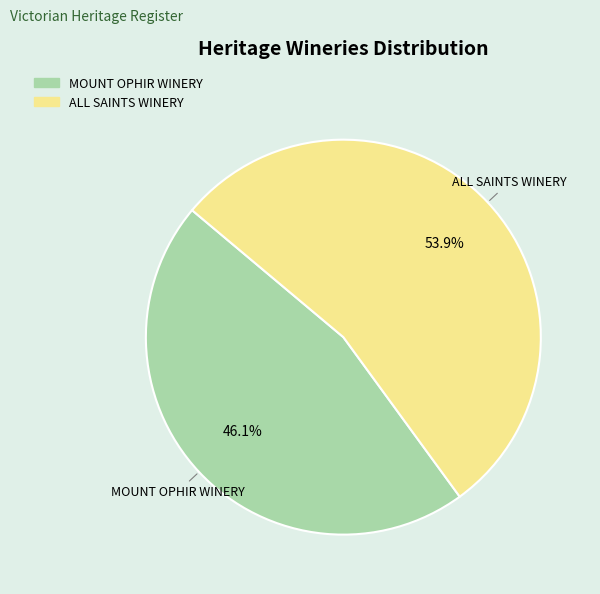

What is the ratio of the value at MOUNT OPHIR WINERY to the value at ALL SAINTS WINERY?

0.9